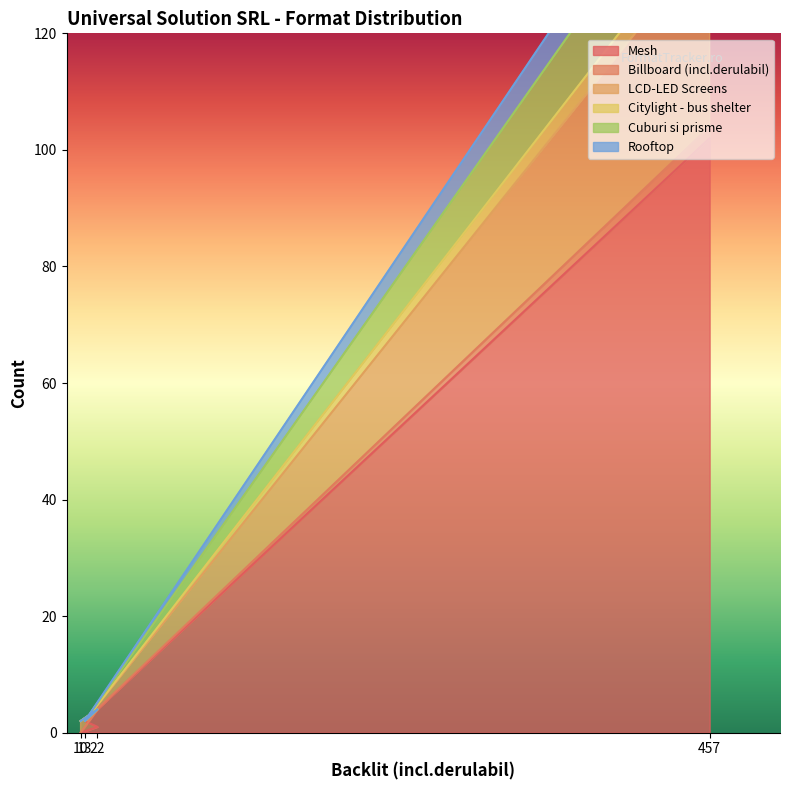

What is the highest value of the LCD-LED Screens series?

161